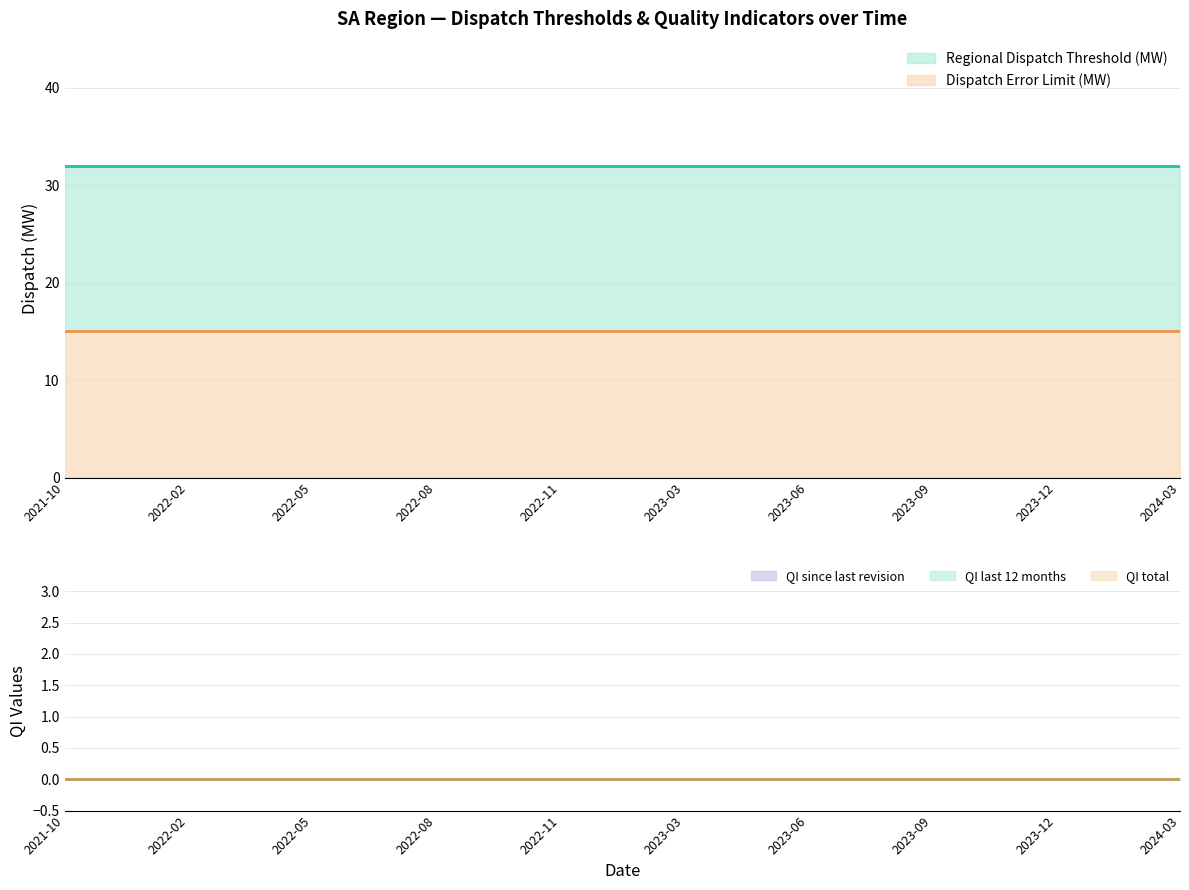

What position from the right is 2023-10-01?

6